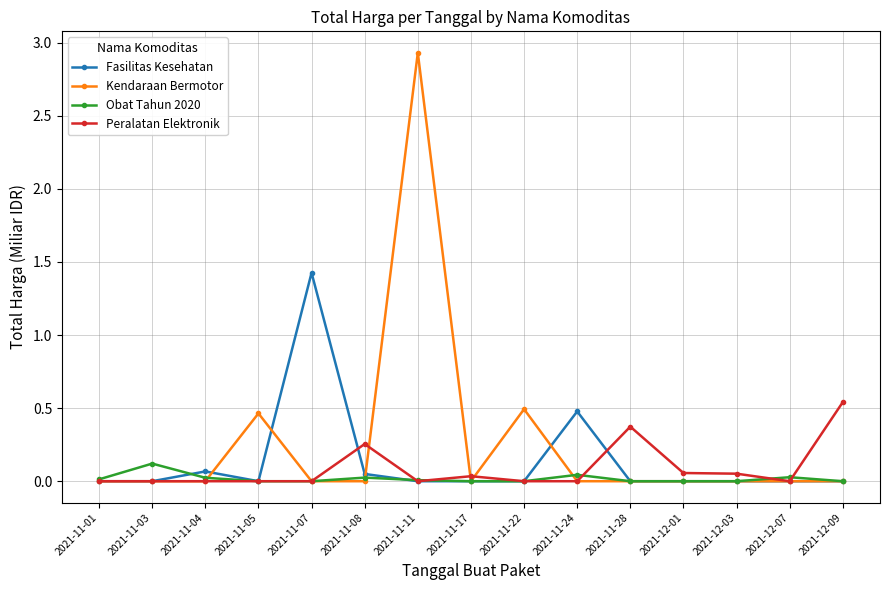

Which category has the highest value in the Kendaraan Bermotor series?

2021-11-11